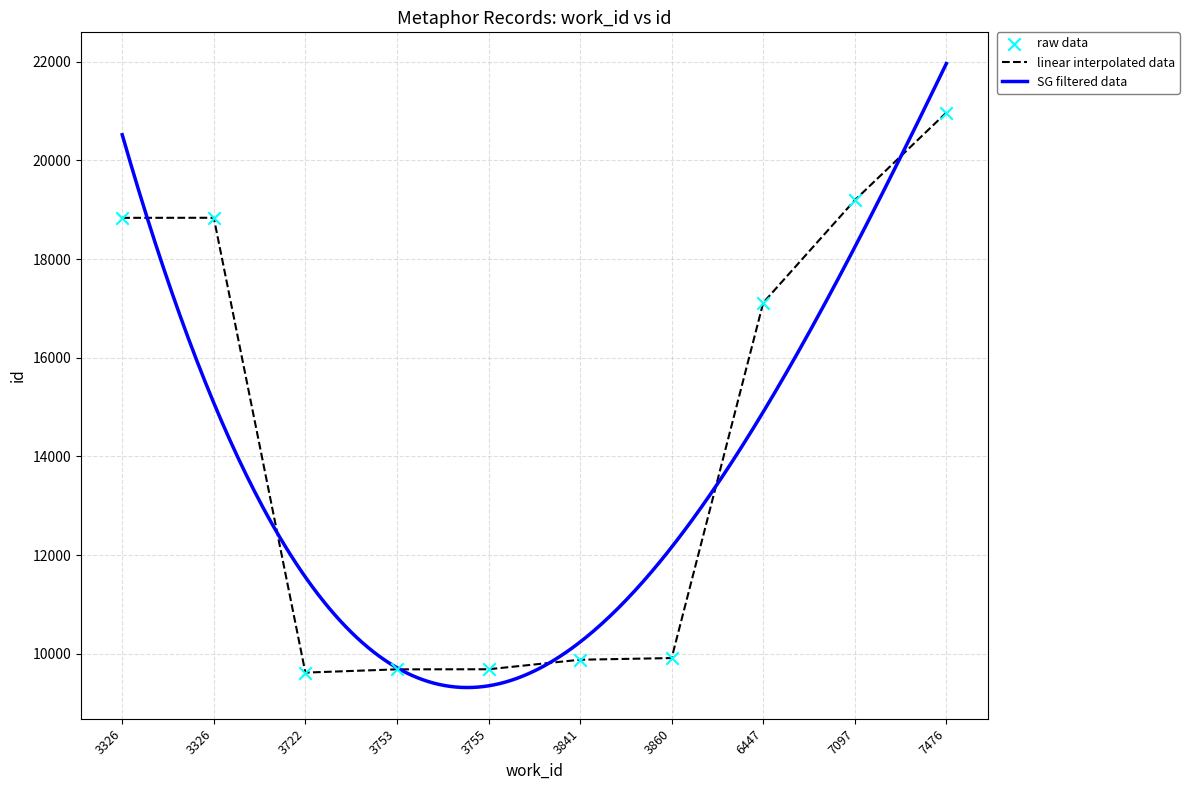

What is the change in value from 3841 to 7476?

+11092